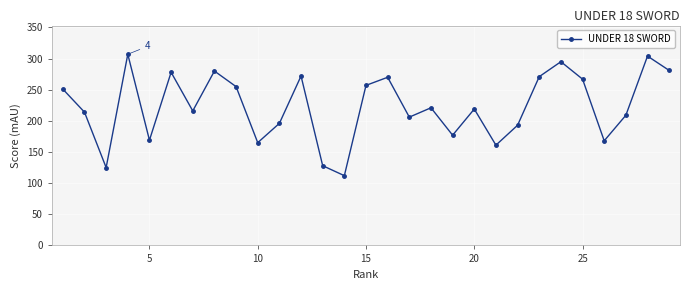

What is the value of the 12th point from the left?

272